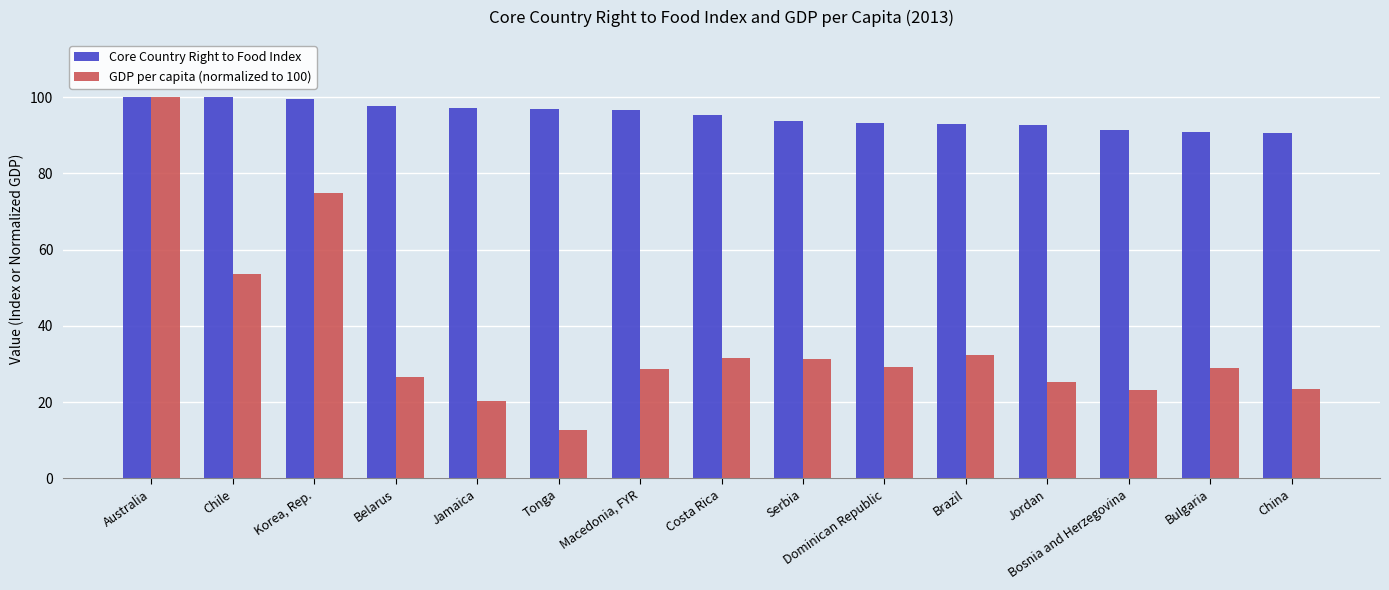

What is the difference between the second highest and second lowest values in the Core Country Right to Food Index series?

9.2